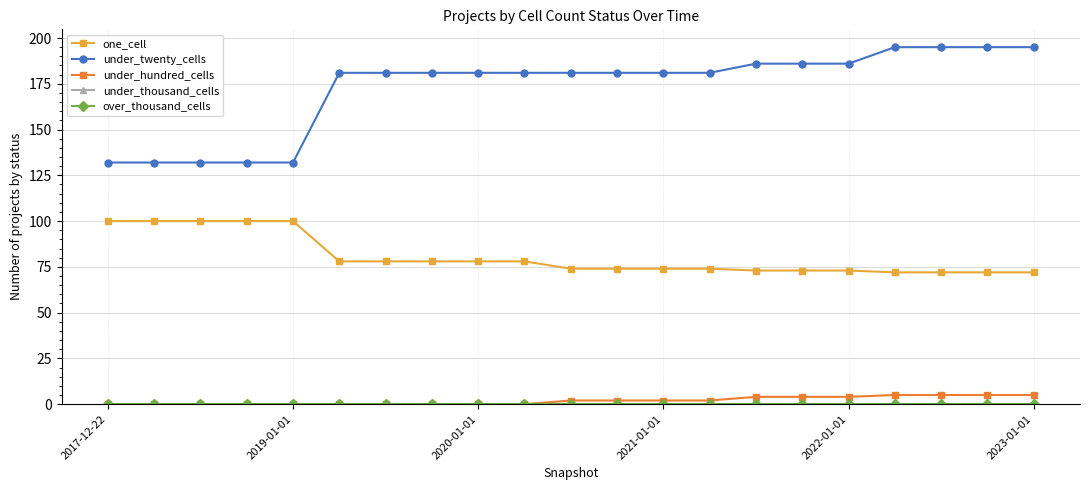

What is the lowest value of the under_twenty_cells series?

132